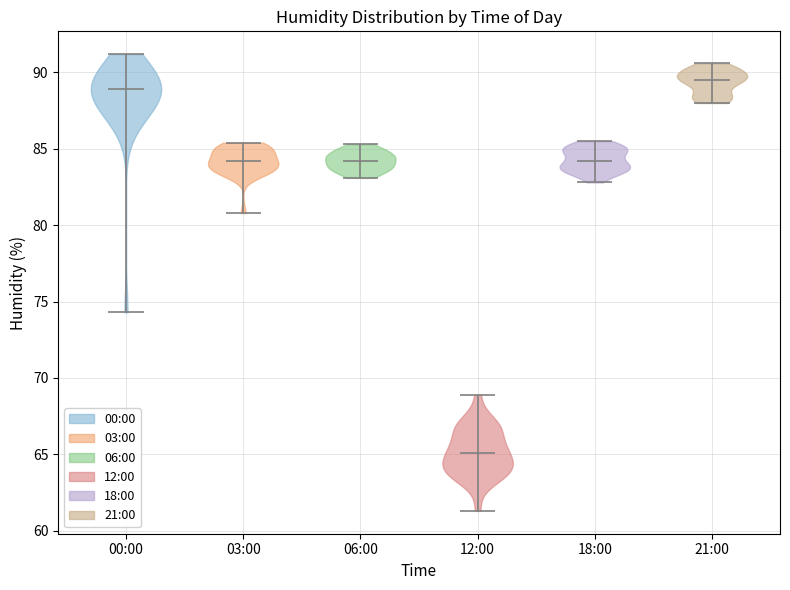

Reading left to right, read every violin against the y-axis: where its median line is, and the lowest and highest points it reaches. The values are not printed on the chart, so give them approximately, as read against the axis.

00:00: median line 89.0, lowest point 74.5, highest point 91.0
03:00: median line 84.0, lowest point 81.0, highest point 85.5
06:00: median line 84.0, lowest point 83.0, highest point 85.5
12:00: median line 65.0, lowest point 61.5, highest point 69.0
18:00: median line 84.0, lowest point 83.0, highest point 85.5
21:00: median line 89.5, lowest point 88.0, highest point 90.5